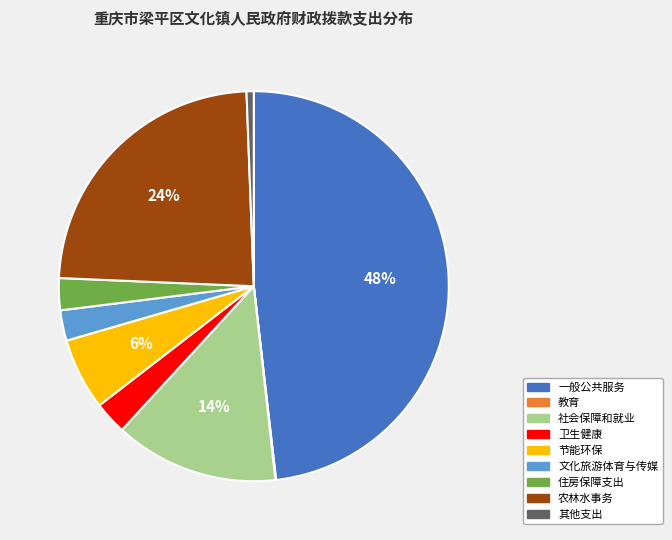

What is the largest slice in the pie chart?

一般公共服务